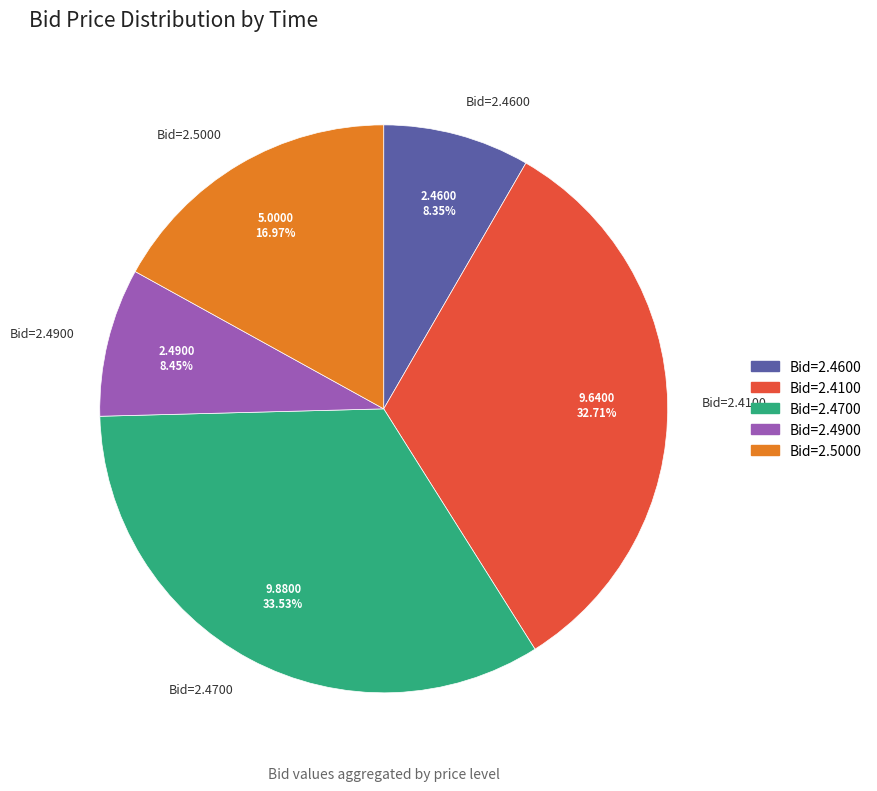

Count the number of slices in the pie.

5